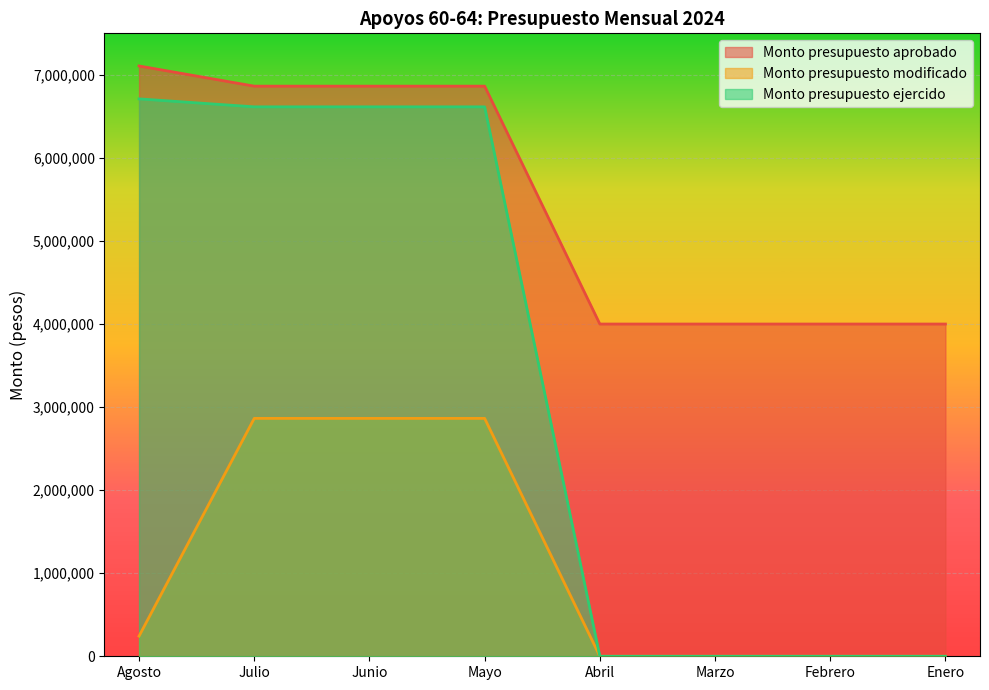

True or false: Monto presupuesto ejercido and Monto presupuesto aprobado intersect in this chart.

False